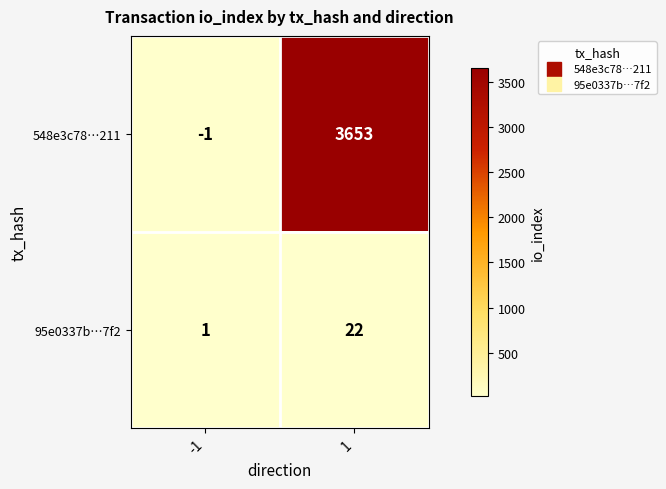

How many categories are shown in the chart?

2